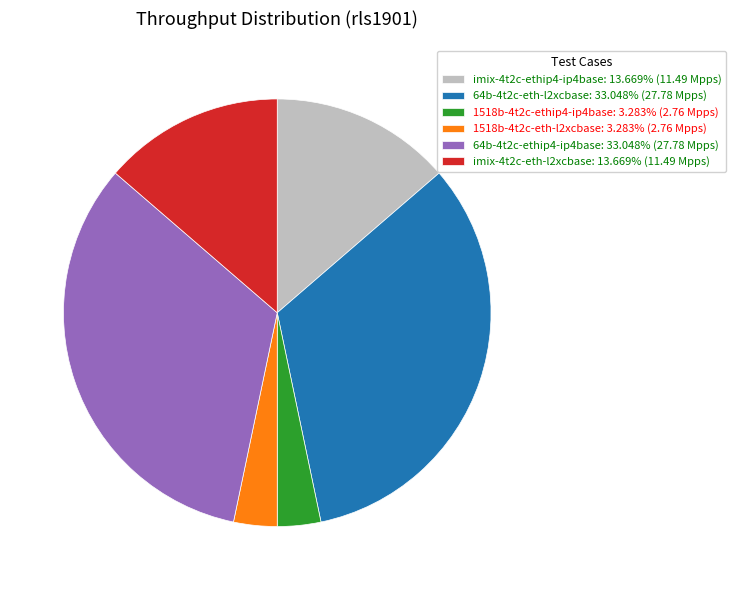

Does imix-4t2c-eth-l2xcbase: 13.669% (11.49 Mpps) represent more than half of the total?

No